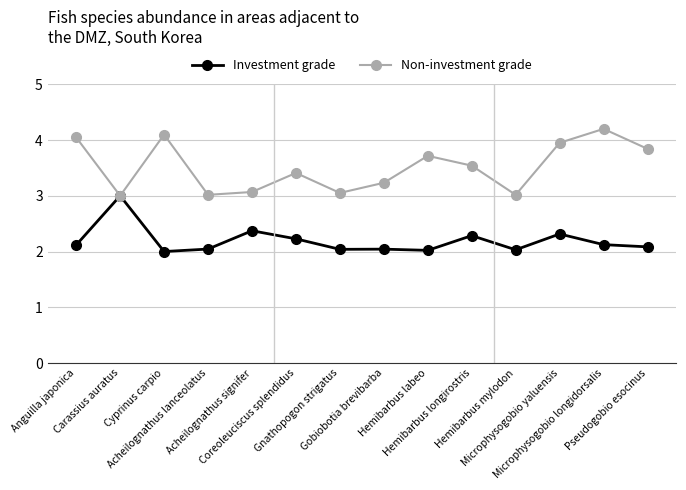

True or false: Investment grade has more than 2 points higher than both neighbors.

True